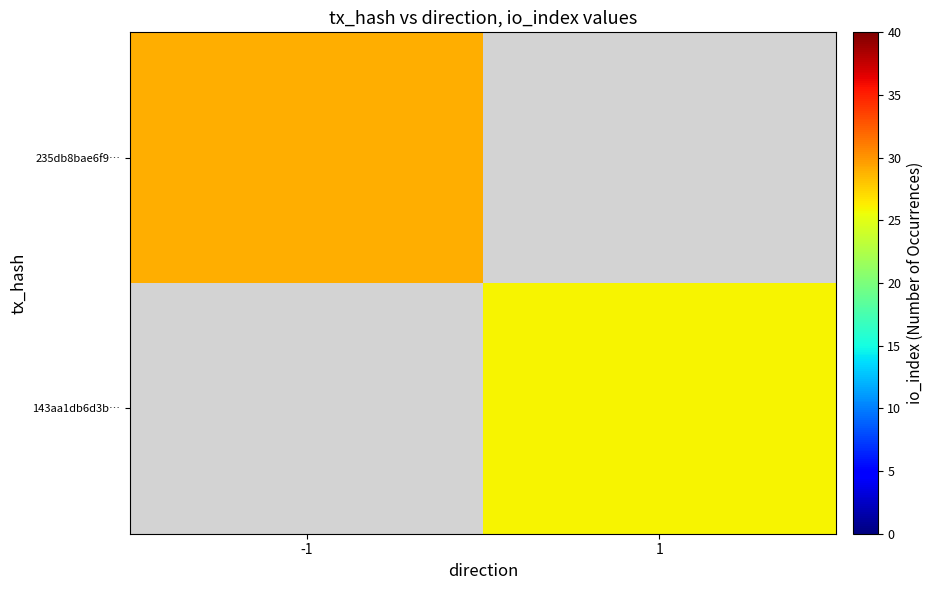

Rank the categories by 143aa1db6d3b… value from highest to lowest.

-1, 1